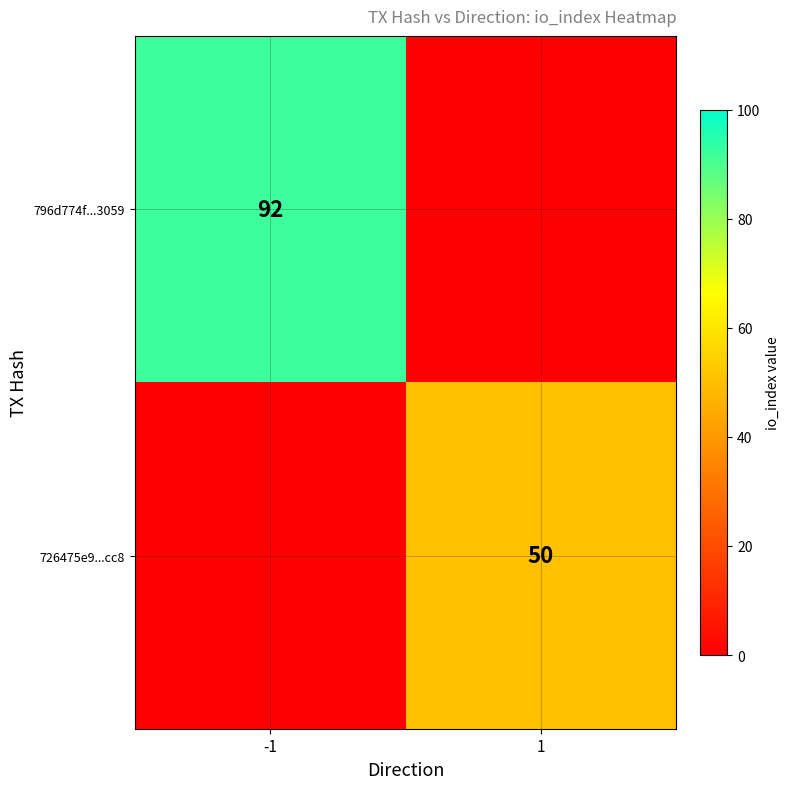

Is the value of 796d774f...3059 at -1 greater than the value of 726475e9...cc8 at 1?

Yes